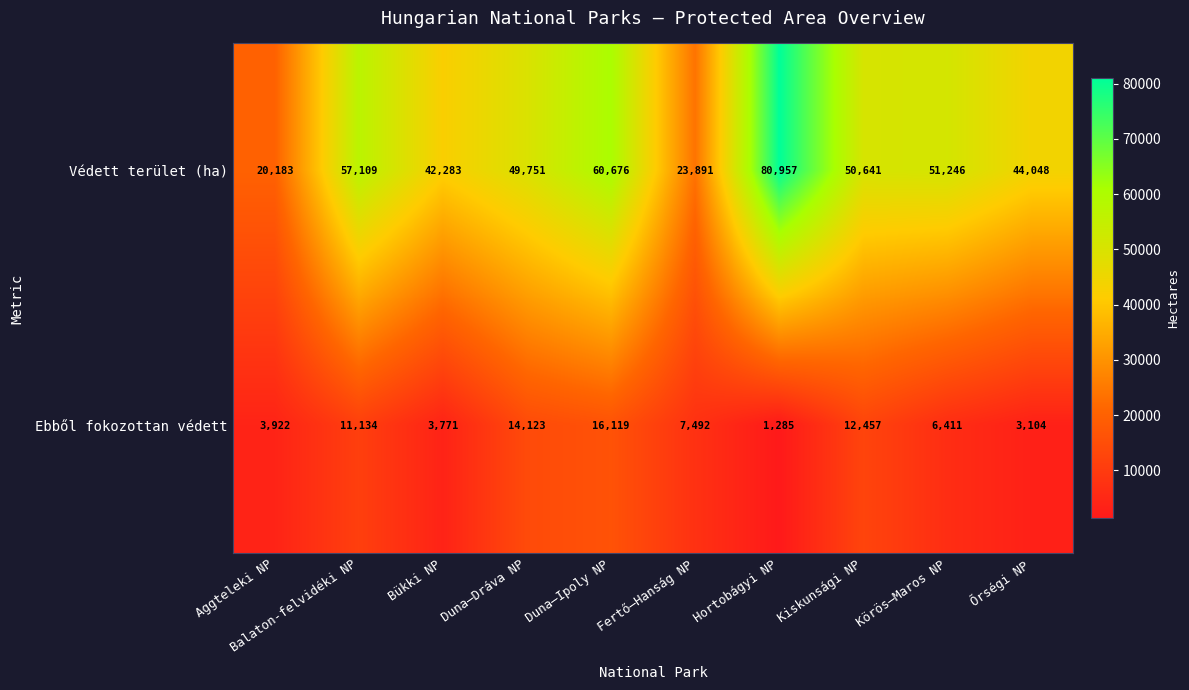

What is the minimum value shown in the chart?

1285